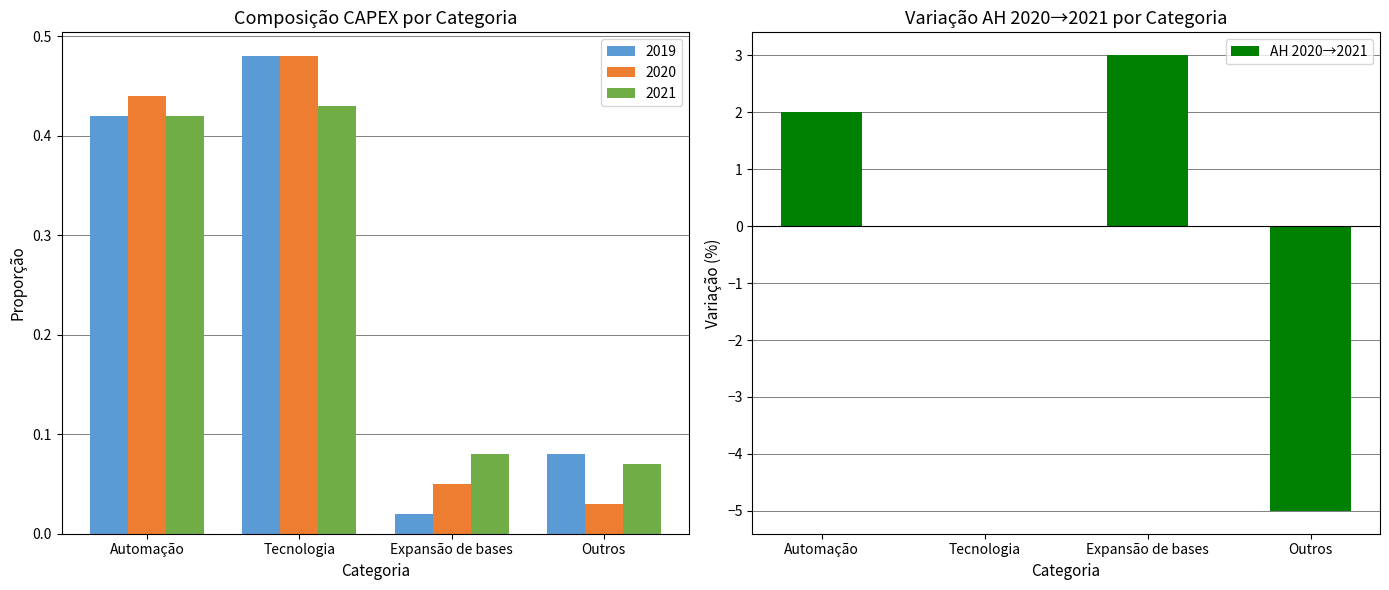

Which has a higher value, Expansão de bases or Tecnologia?

Expansão de bases